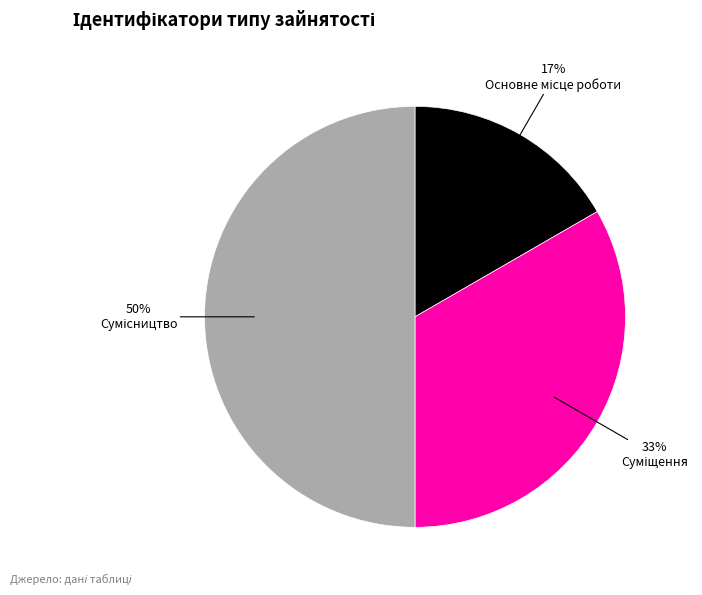

To the nearest percent, what is the difference between the largest and smallest slice percentages?

33%